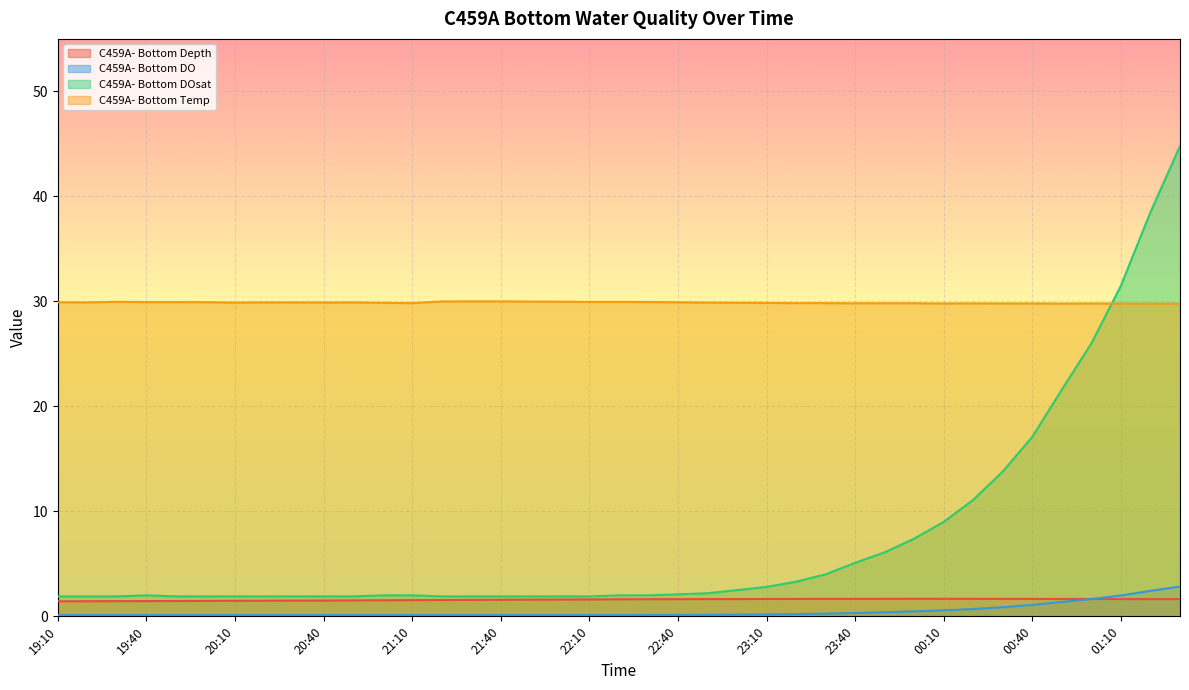

Is it true that C459A- Bottom DOsat equals 3.2 at 20:20?

False